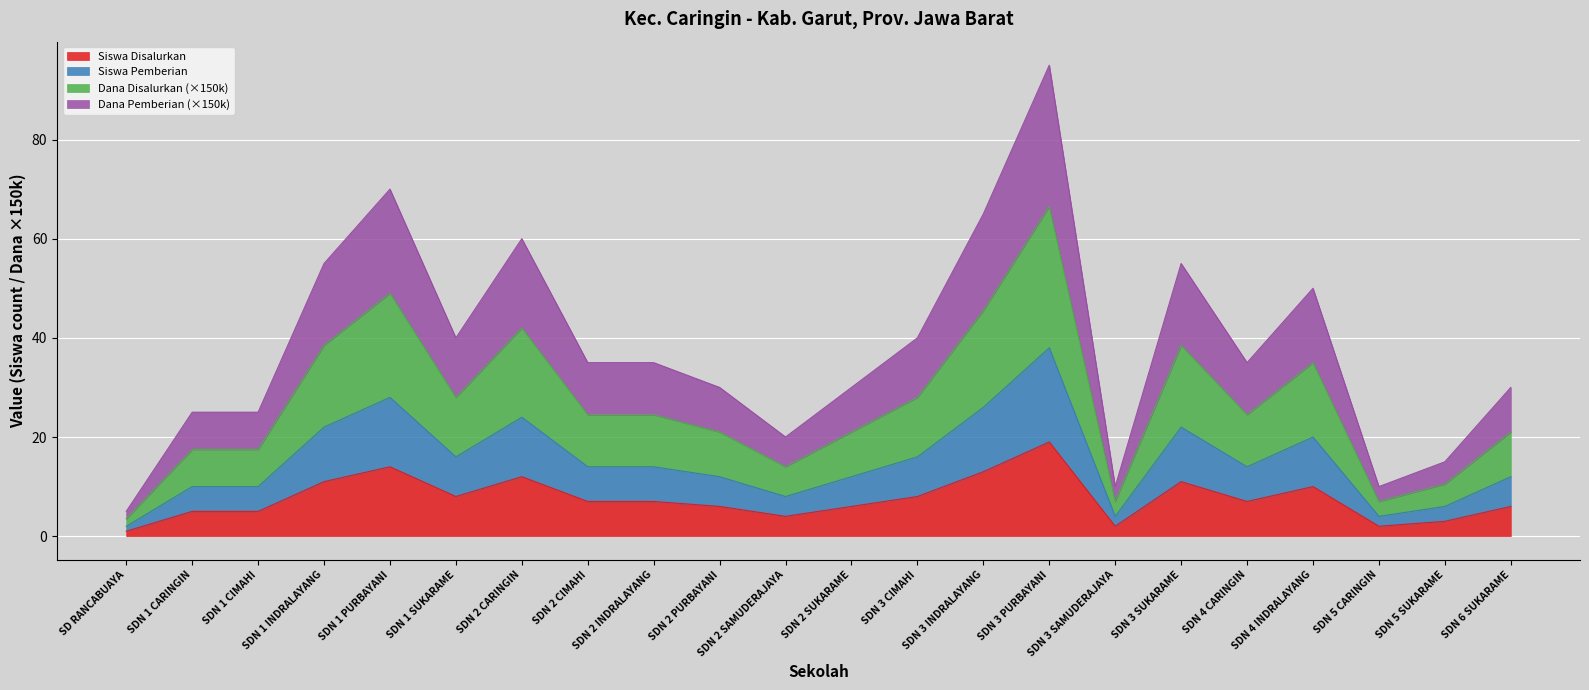

True or false: Siswa Pemberian and Dana Disalurkan cross at least once.

False